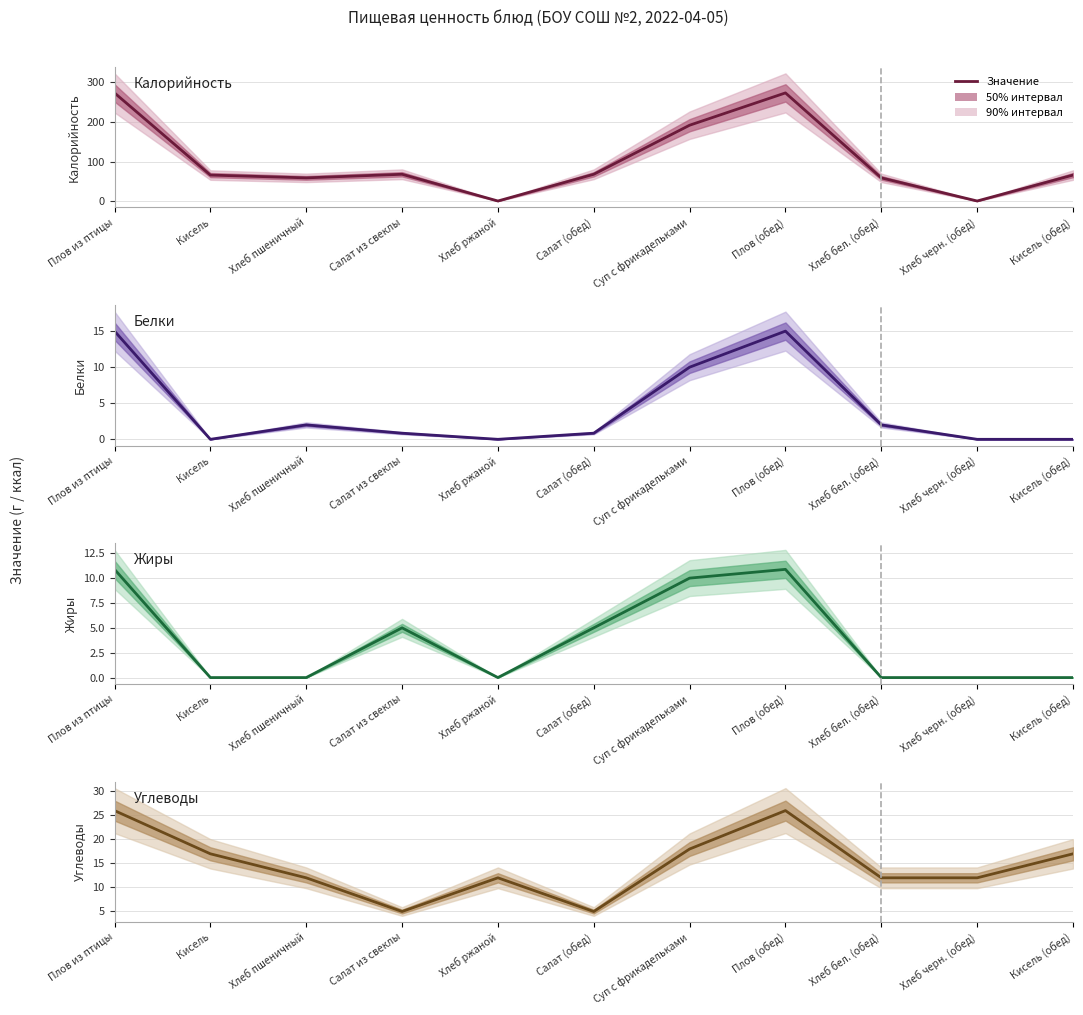

What is the sum of the Калорийность values at Хлеб черн. (обед) and Хлеб бел. (обед)?

60.0